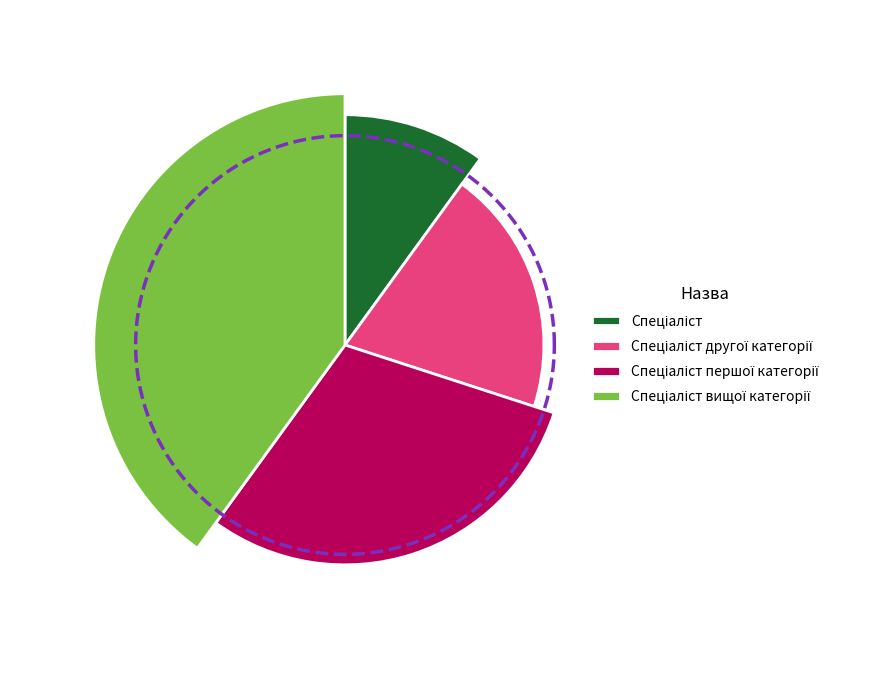

Is it true that Спеціаліст вищої категорії is 40% of the pie?

True